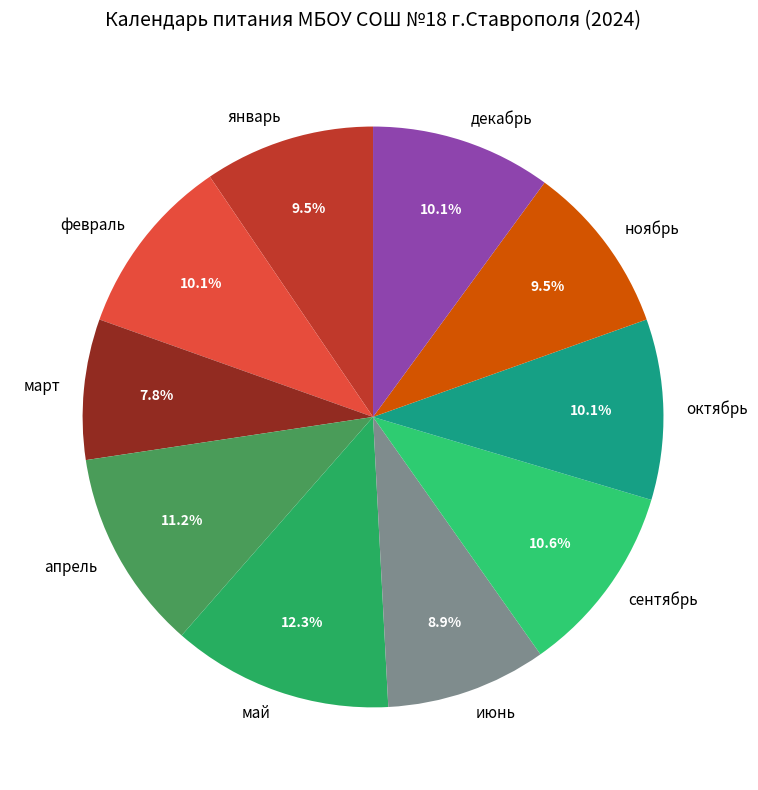

To the nearest percent, what is the average slice percentage?

10%